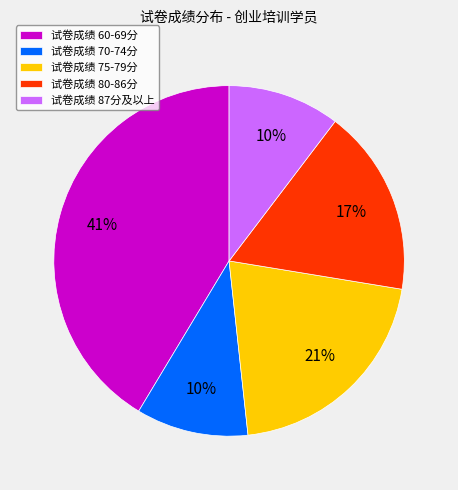

Is there any slice that represents more than half of the pie?

No